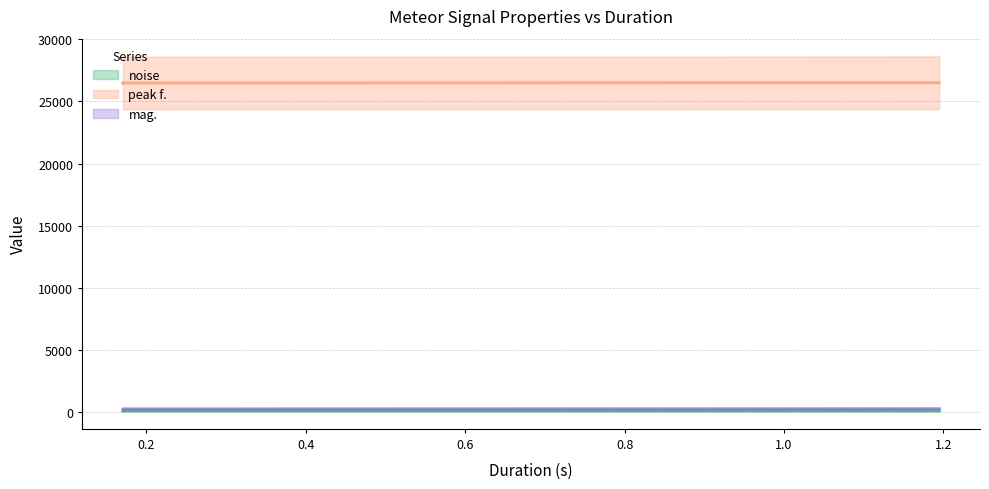

Which category has the highest value in the peak f. (line) series?

0.6